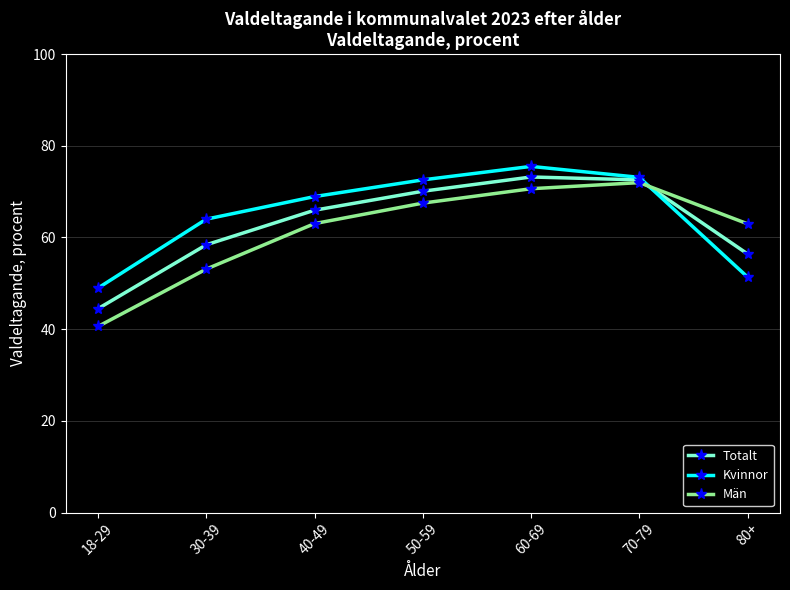

At which label is Män closest to 56?

30-39